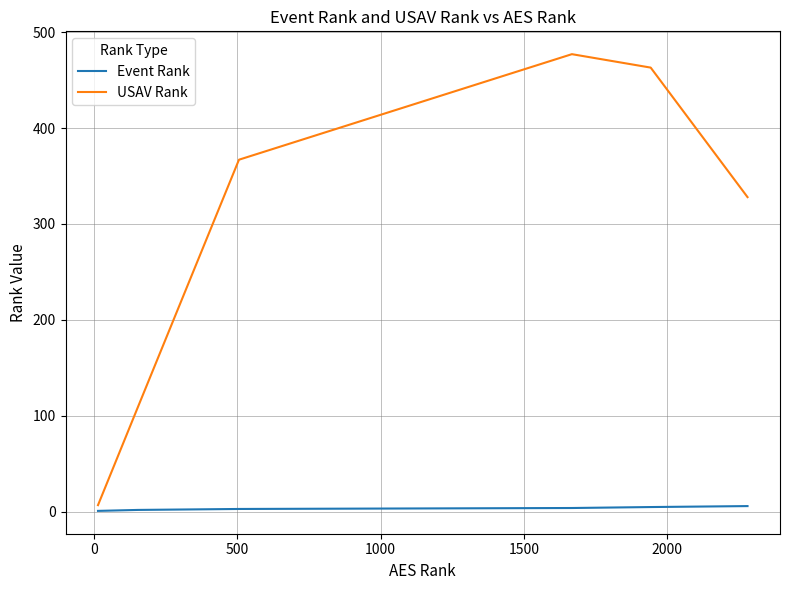

At how many categories does at least one series exceed 43?

5